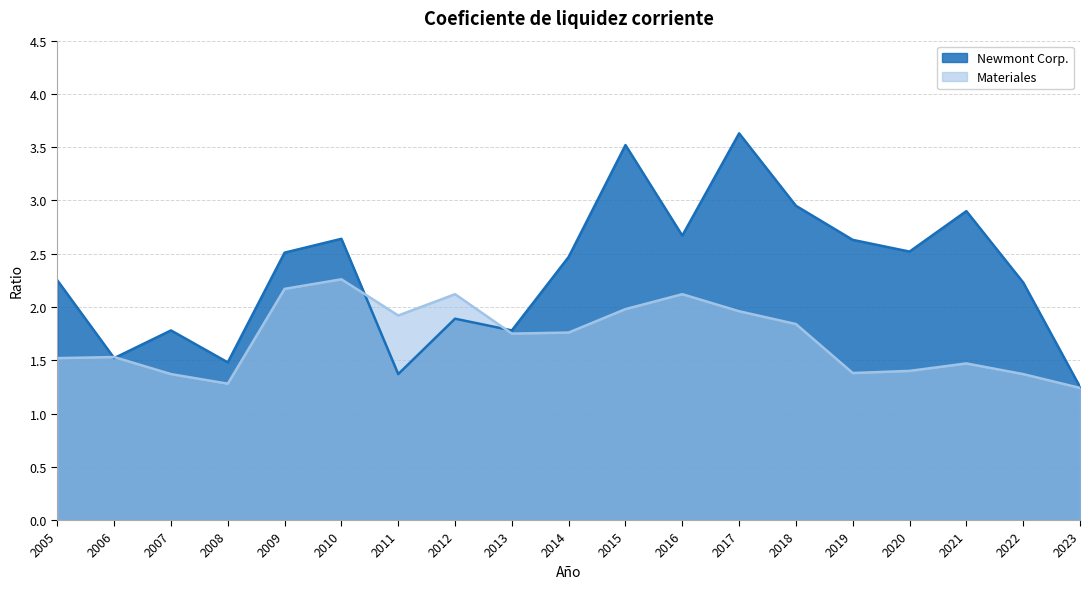

True or false: Materiales has more than 2 interior local peaks.

True